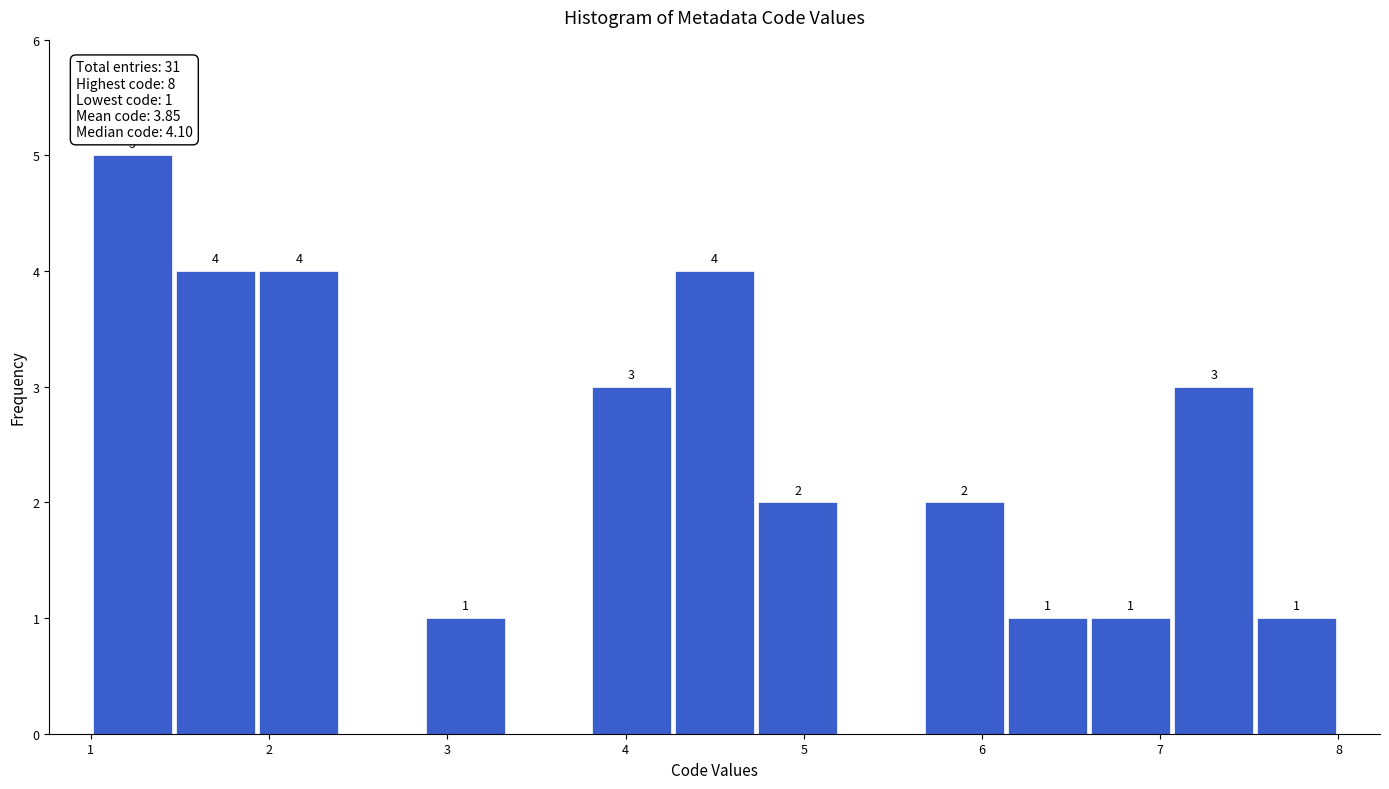

Over which range of the x-axis is the bar tallest?

1.0 to 1.5